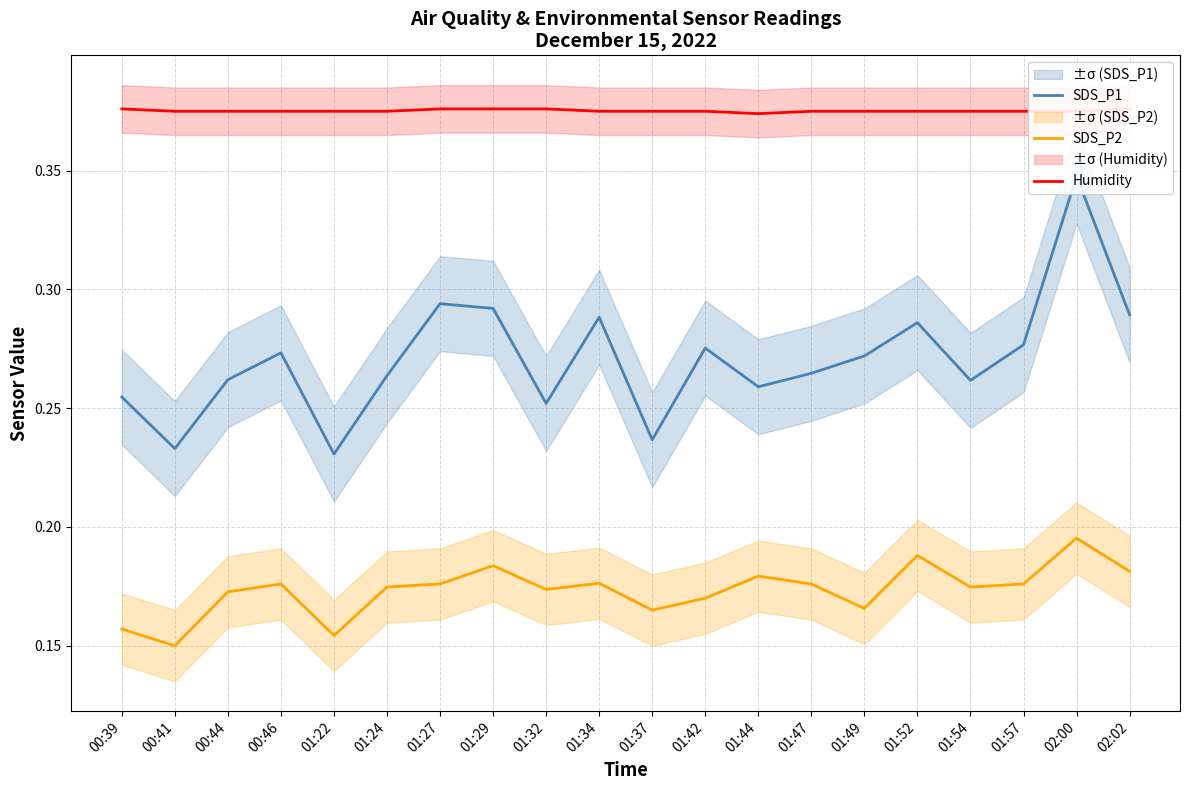

Read the SDS_P1 value at 01:47.

0.3